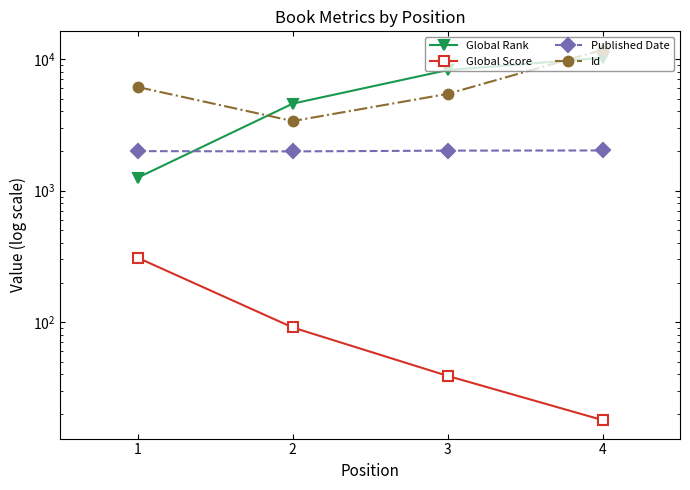

What is the difference between the maximum and minimum values in the Published Date series?

33